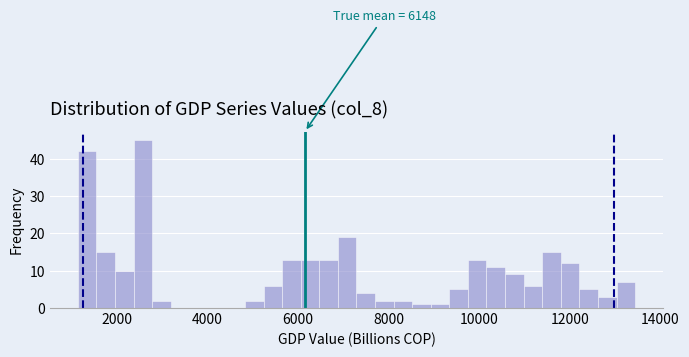

Around what value on the x-axis is the tallest bar? Give the approximate position of its centre, as read against the axis.

2600